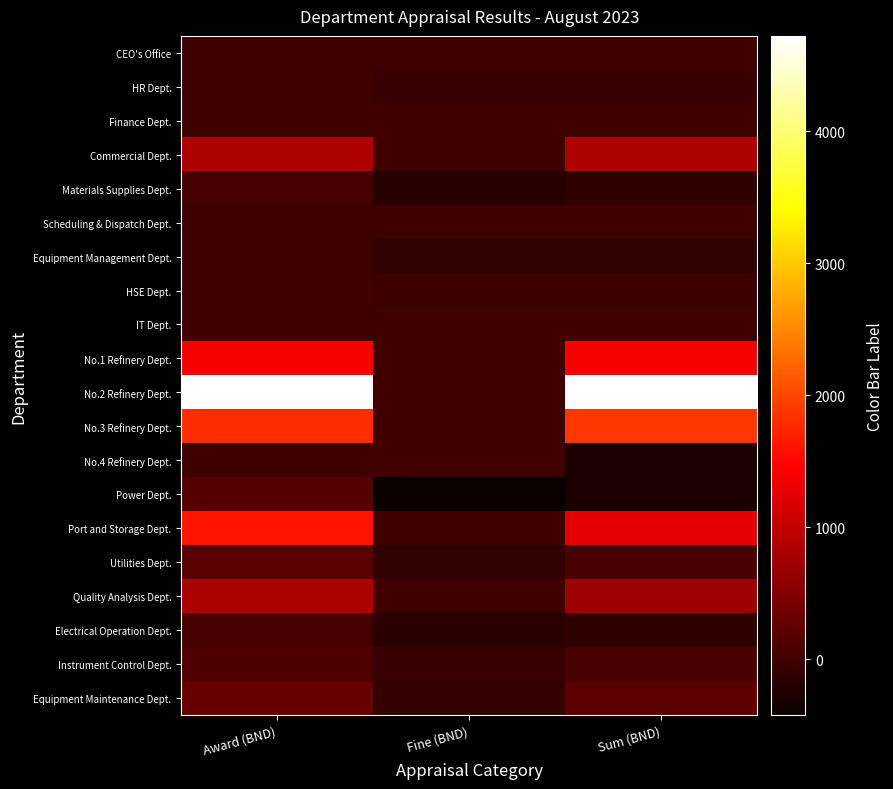

At which category does the chart reach its minimum across all series?

Fine (BND)